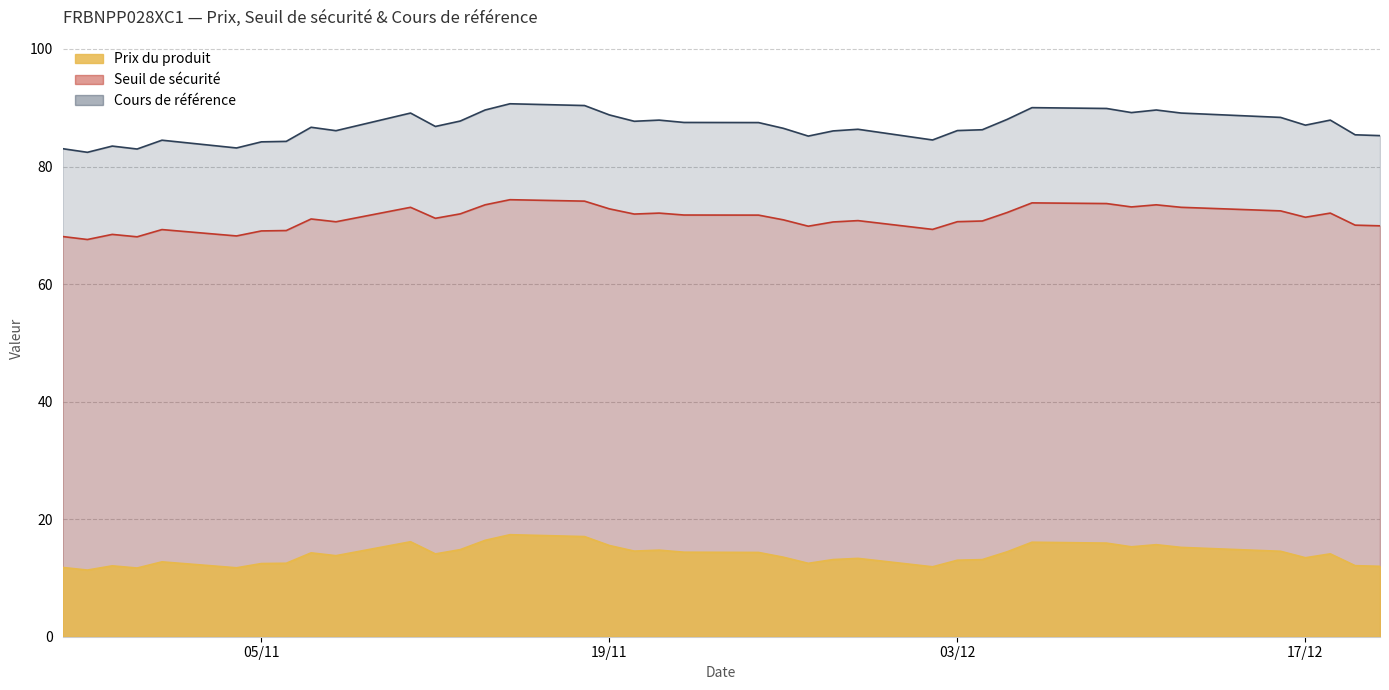

How many lines are shown in the chart?

3